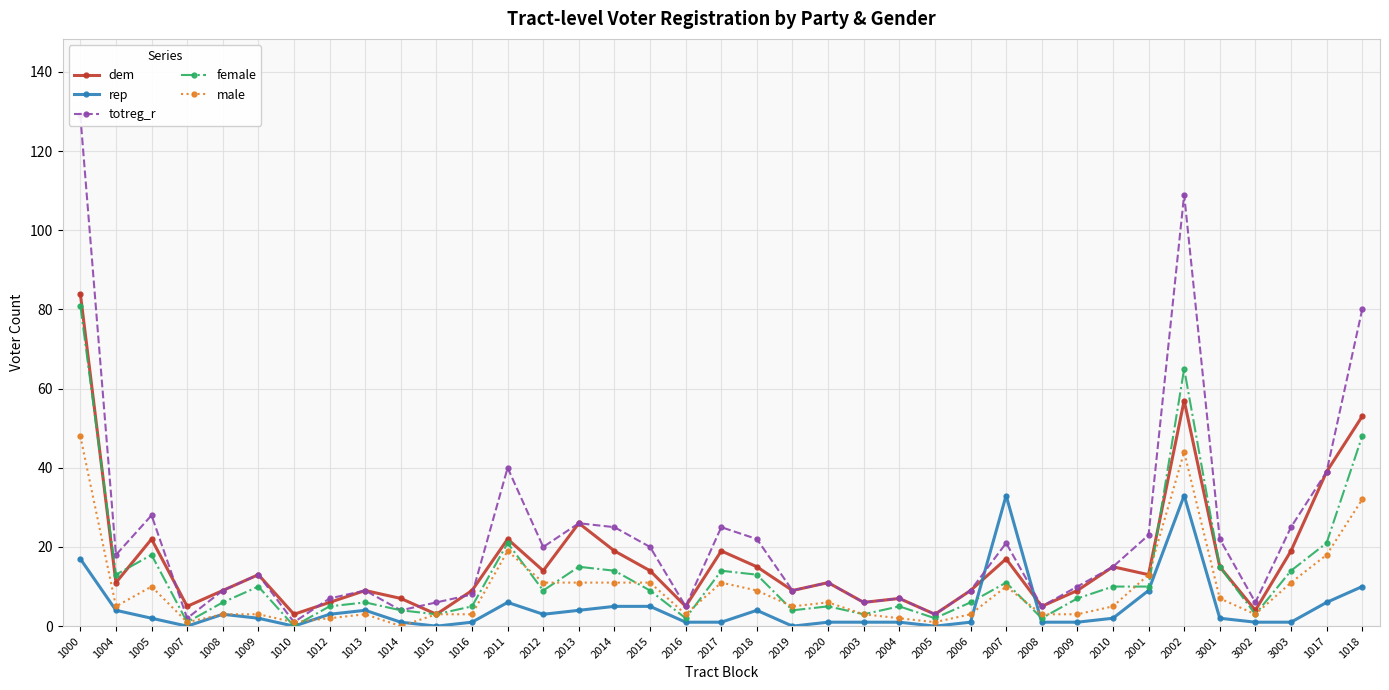

Where is the first local maximum for rep?

1008